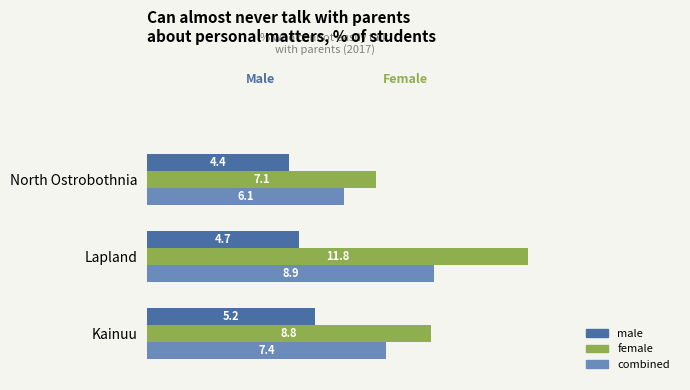

What is the spread (max minus min) of values at Lapland?

7.1